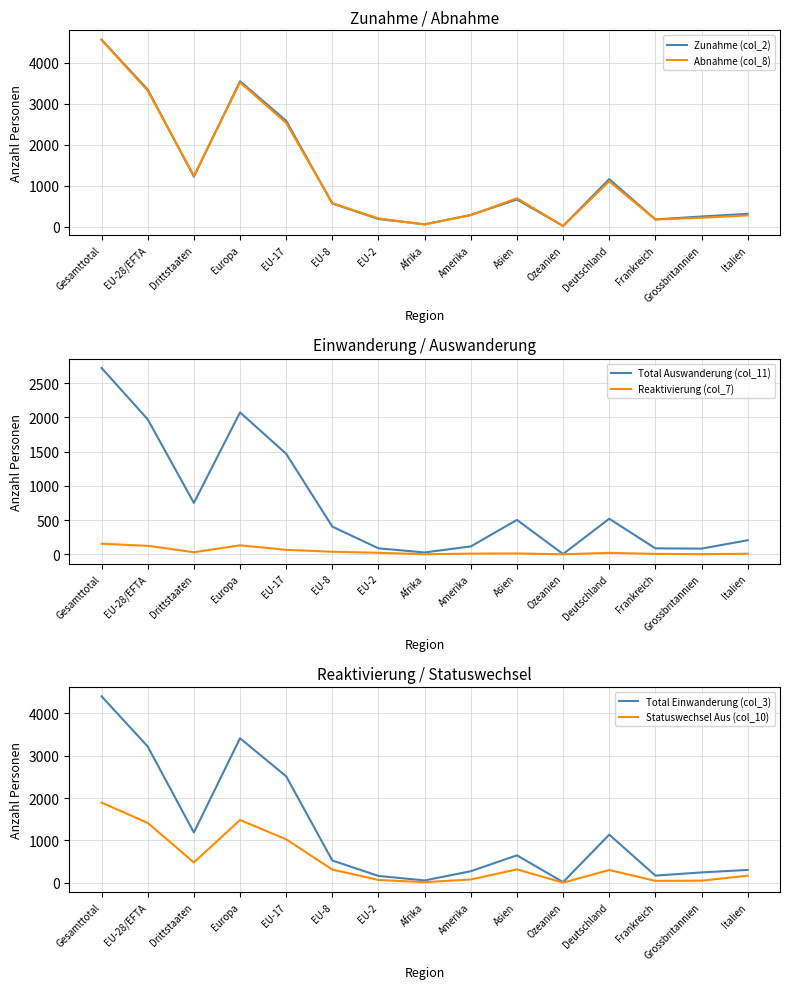

Rank the series at Gesamttotal from lowest to highest value.

Reaktivierung (col_7), Statuswechsel Aus (col_10), Total Auswanderung (col_11), Total Einwanderung (col_3), Abnahme (col_8), Zunahme (col_2)